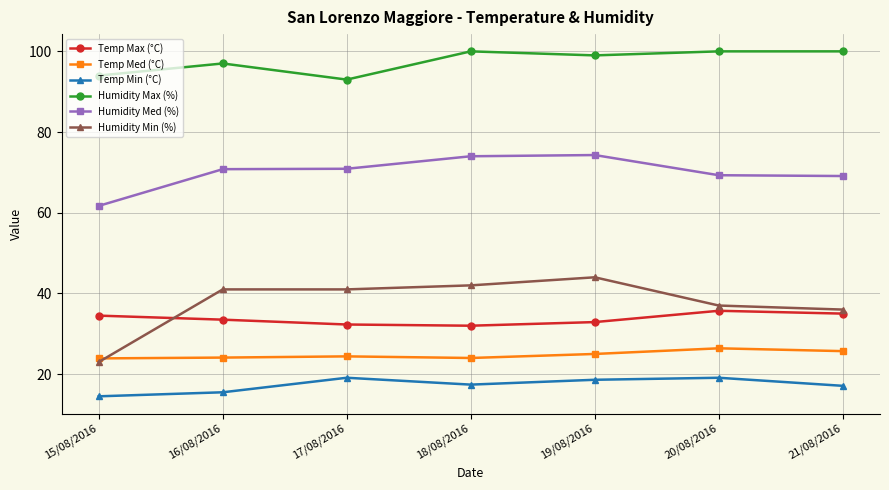

Is it true that Humidity Min (%) equals 12.0 at 19/08/2016?

False